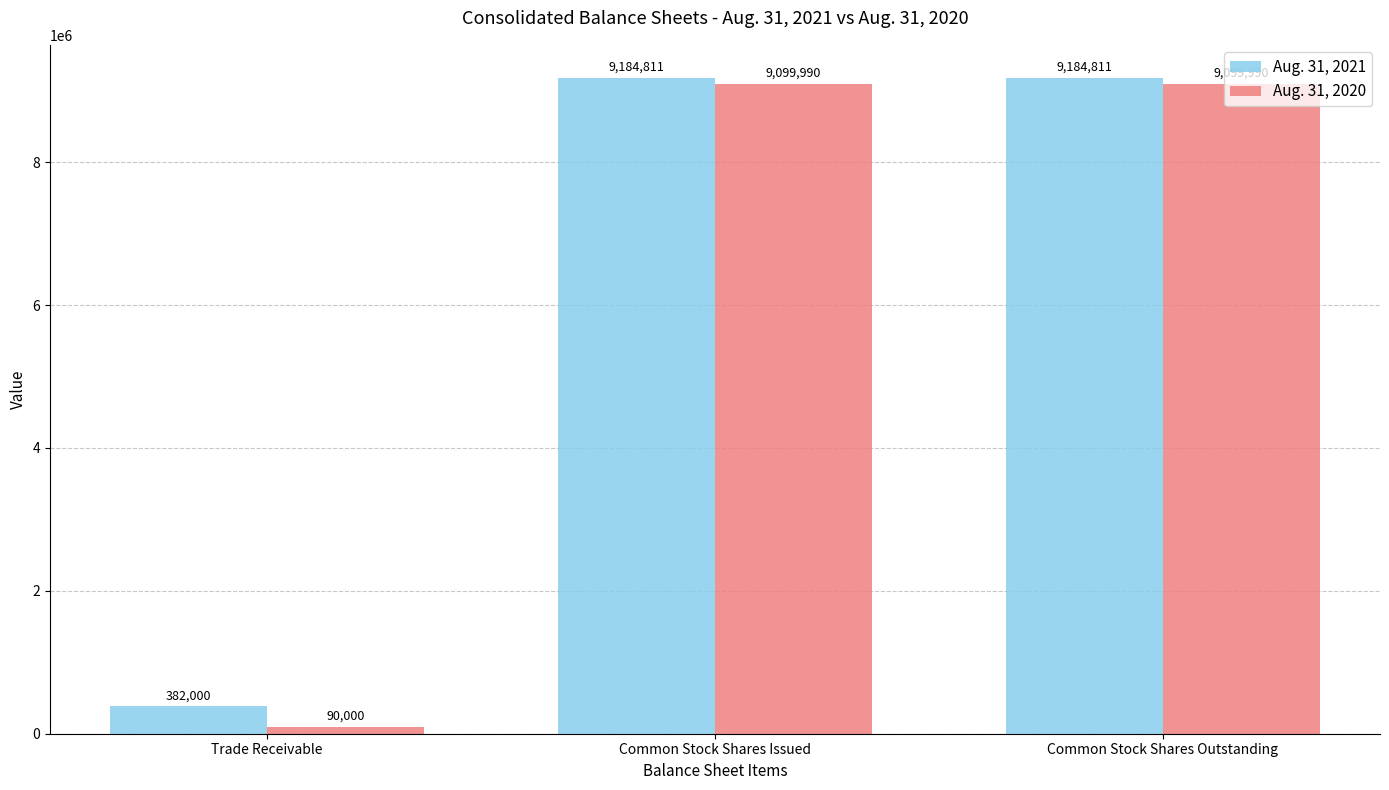

What is the difference between the highest and lowest values at Trade Receivable?

292000